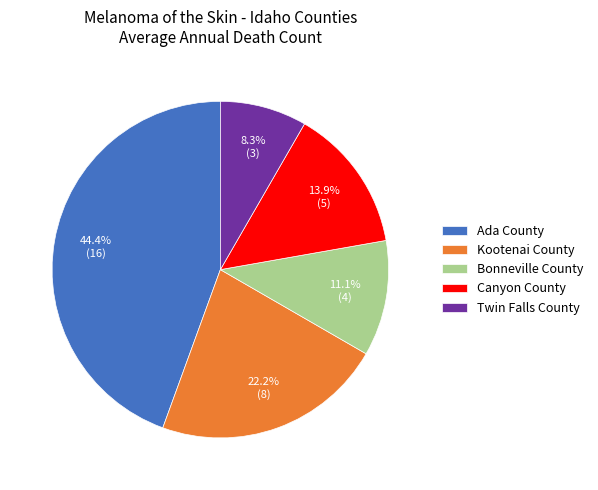

Combined, what portion of the pie is Canyon County and Twin Falls County?

22.2%